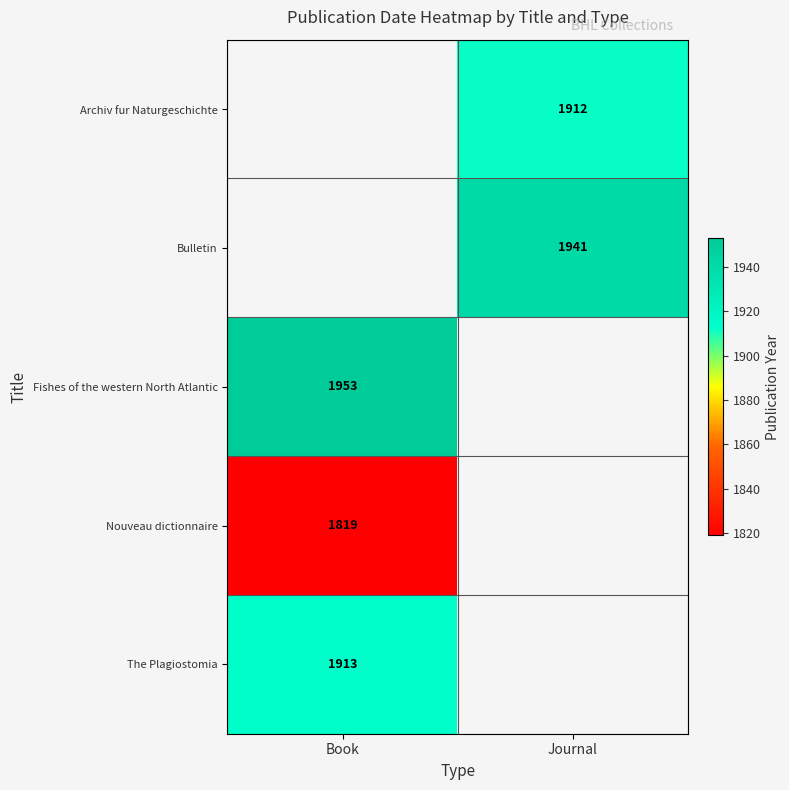

Is it true that Bulletin equals 1941 at Journal?

True